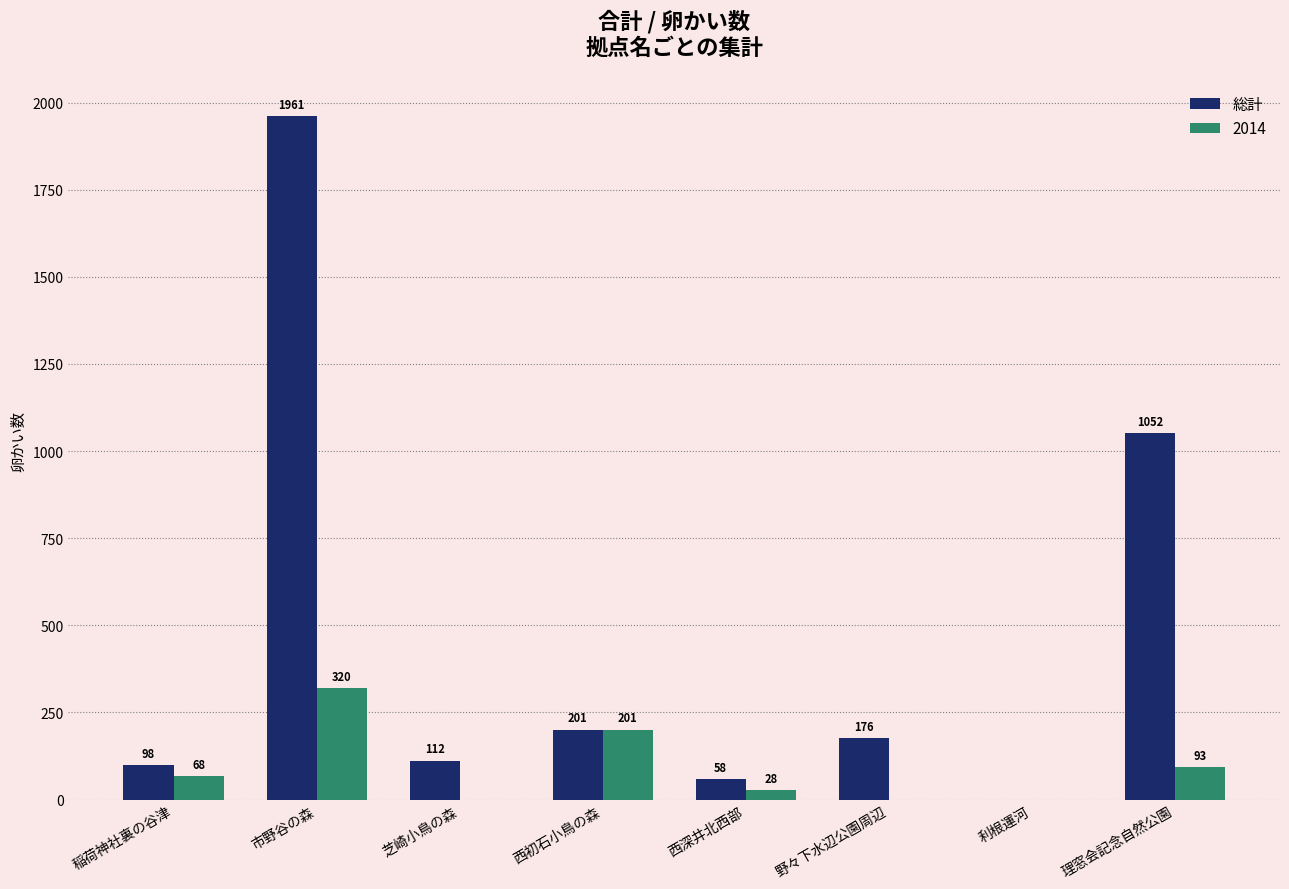

The 2014 series shows 320 at 市野谷の森. True or false?

True